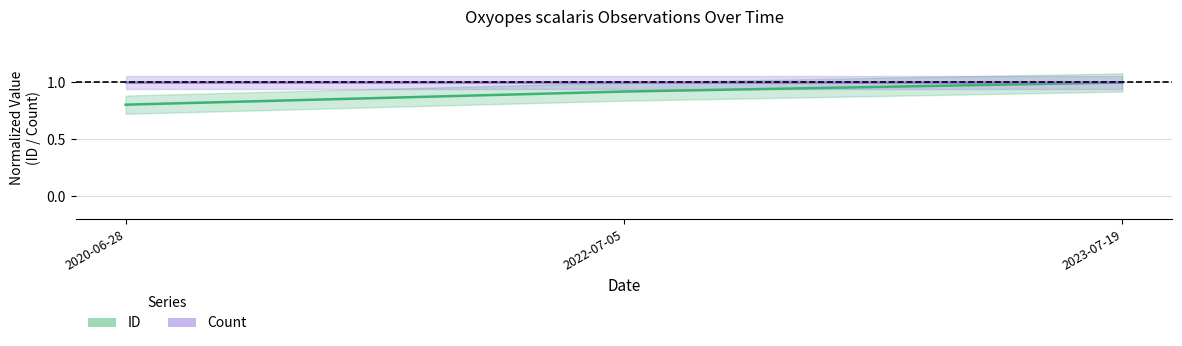

List the labels in order of value, largest first.

2023-07-19, 2022-07-05, 2020-06-28